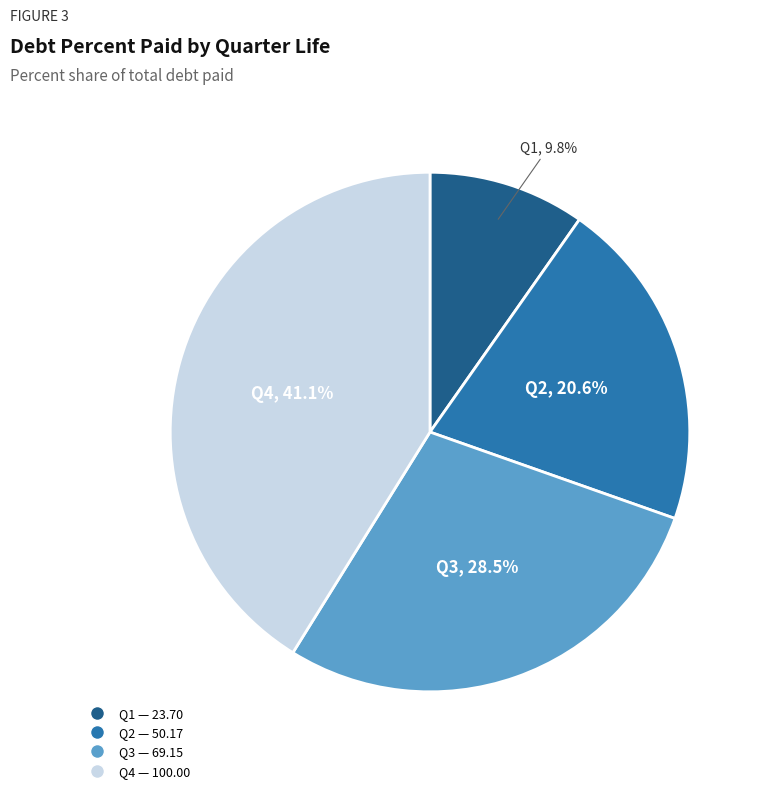

Is there any slice that represents more than half of the pie?

No